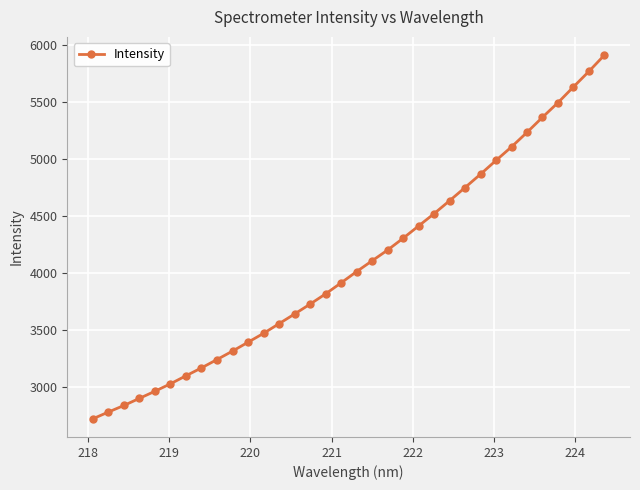

What is the difference between the maximum and second lowest values?

3130.0